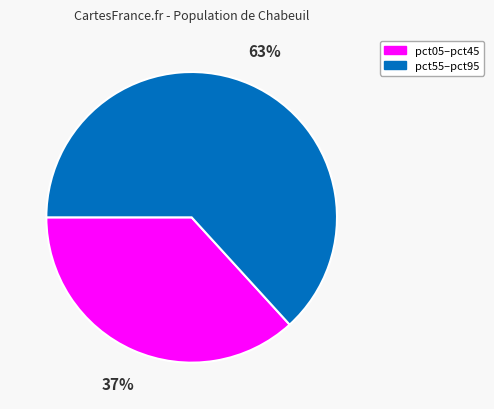

To the nearest percent, what is the difference between the largest and smallest slice percentages?

26%